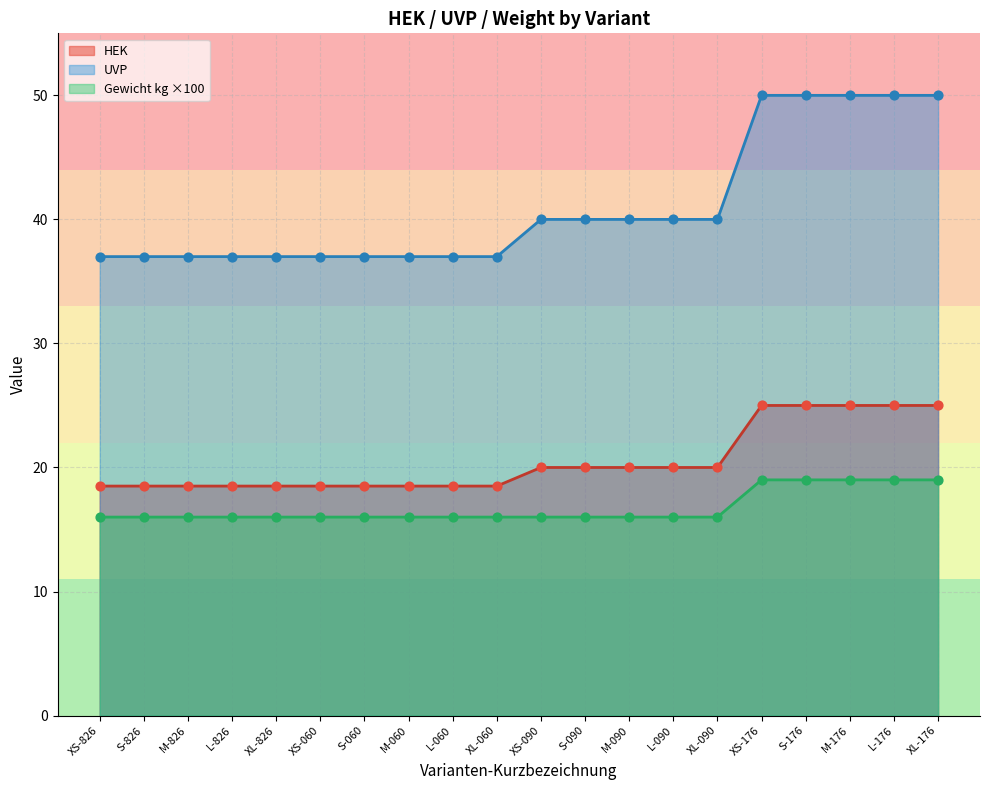

Which series has the largest Y range (max minus min)?

UVP